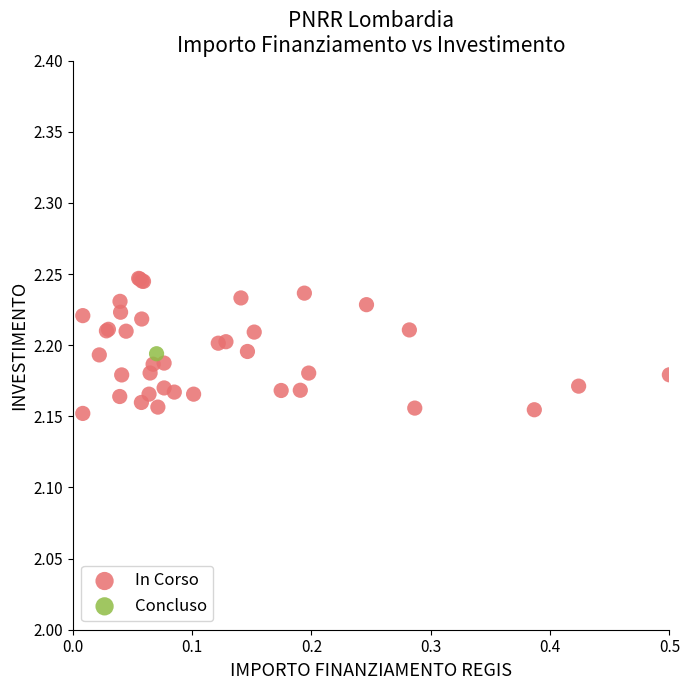

What are all the series names shown in the legend?

In Corso, Concluso